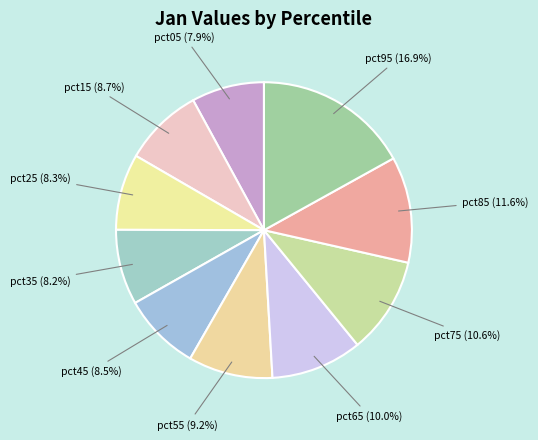

True or false: pct35 accounts for 8% of the total.

True